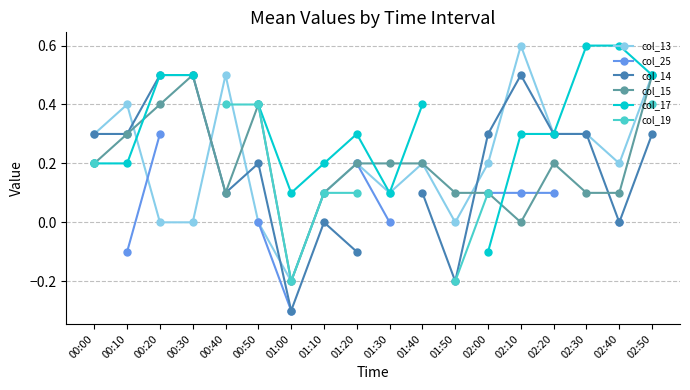

Which series changed the most between 00:10 and 00:20?

col_13